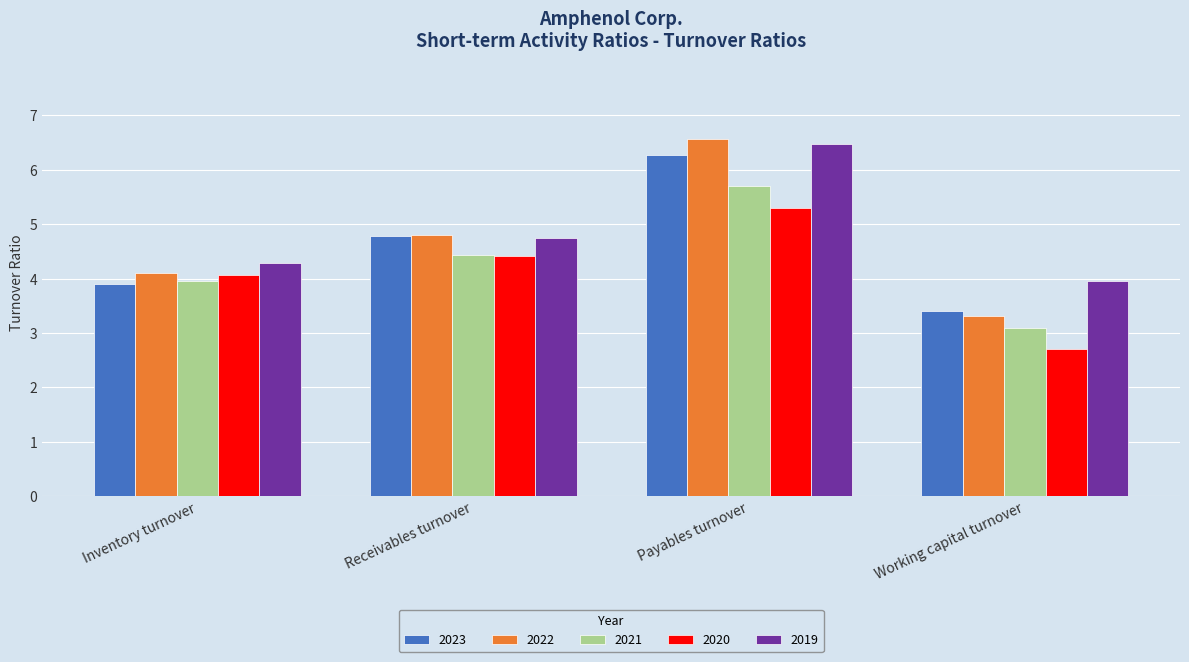

Reading left to right, transcribe all the data shown in this chart.

2023: 3.9	4.8	6.3	3.4
2022: 4.1	4.8	6.6	3.3
2021: 4.0	4.4	5.7	3.1
2020: 4.1	4.4	5.3	2.7
2019: 4.3	4.7	6.5	4.0